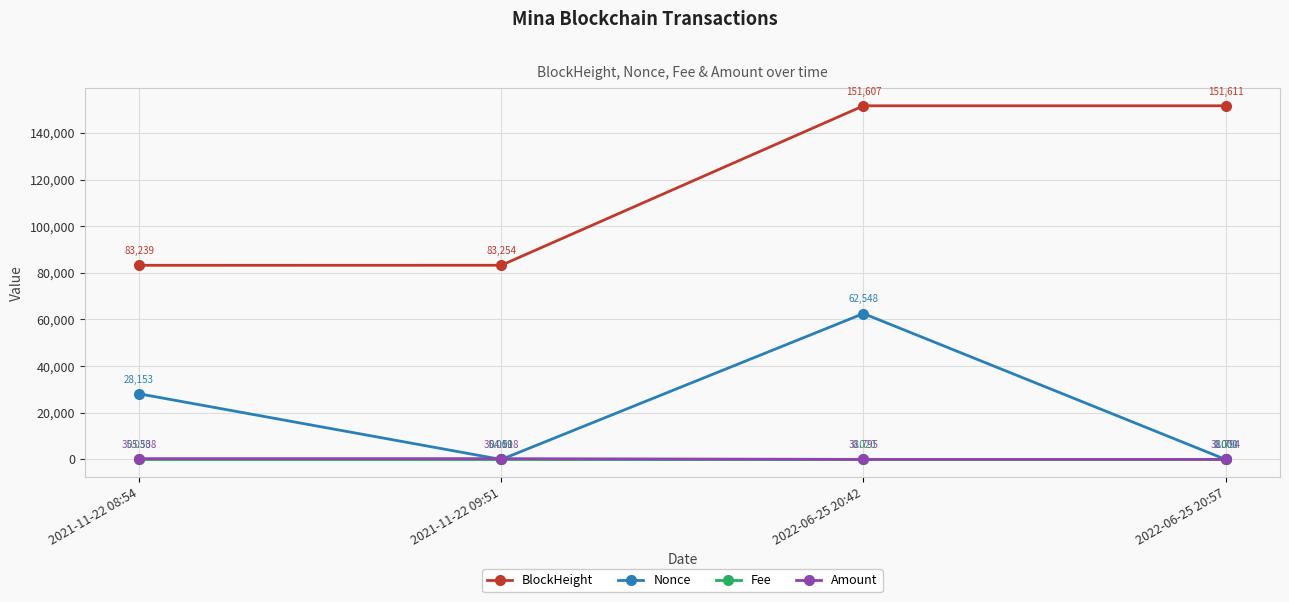

At how many categories does at least one series exceed 41489?

4